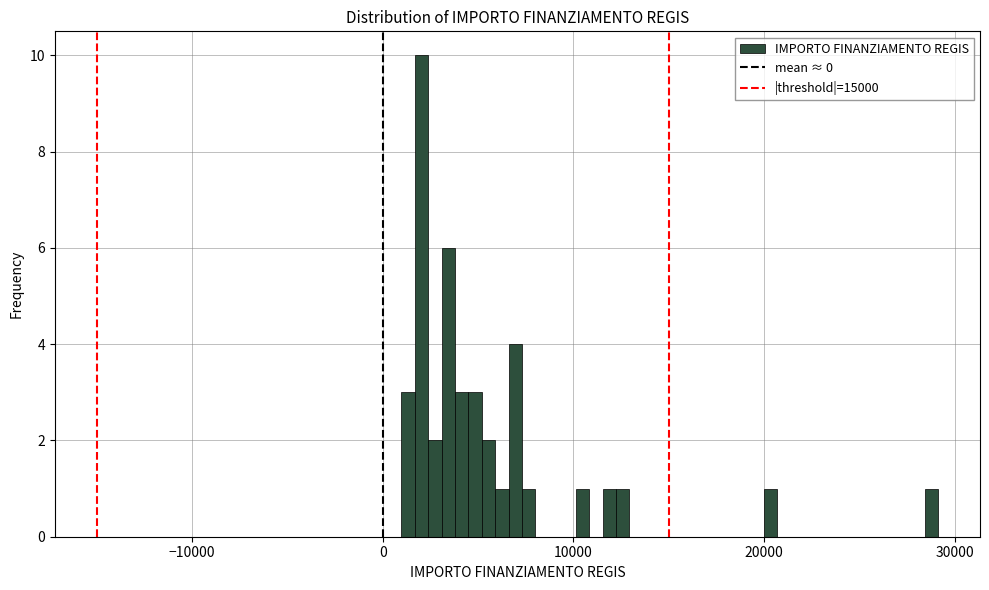

Around what value on the x-axis is the tallest bar? Give the approximate position of its centre, as read against the axis.

2000